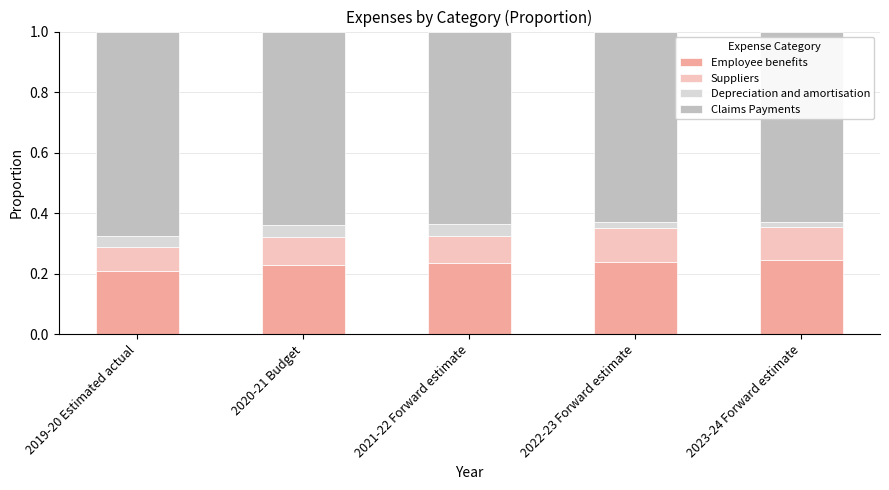

Which category has the lowest value in the Employee benefits series?

2019-20 Estimated actual